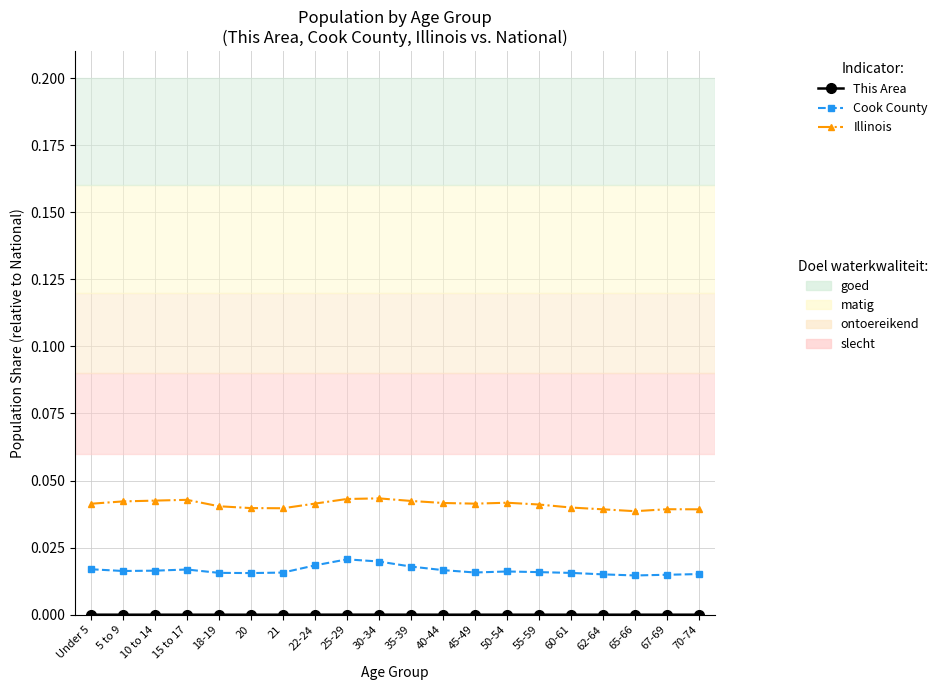

What is the label of the 1st point from the right?

70-74